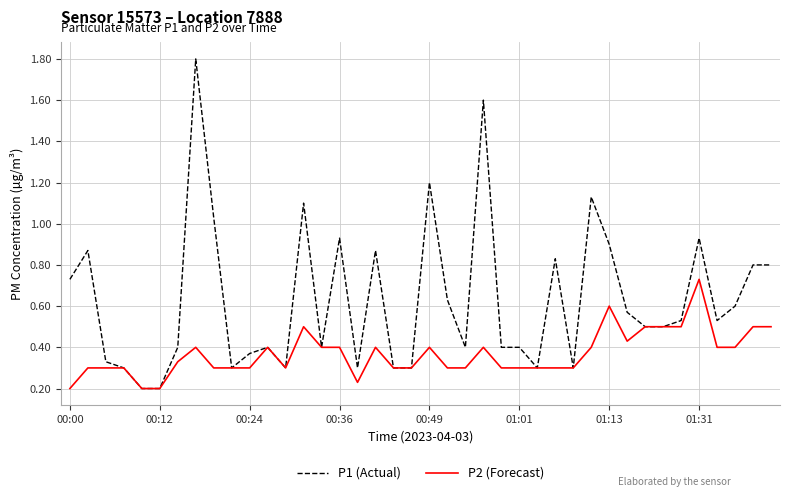

Which series has the largest total across all categories?

P1 (Actual)